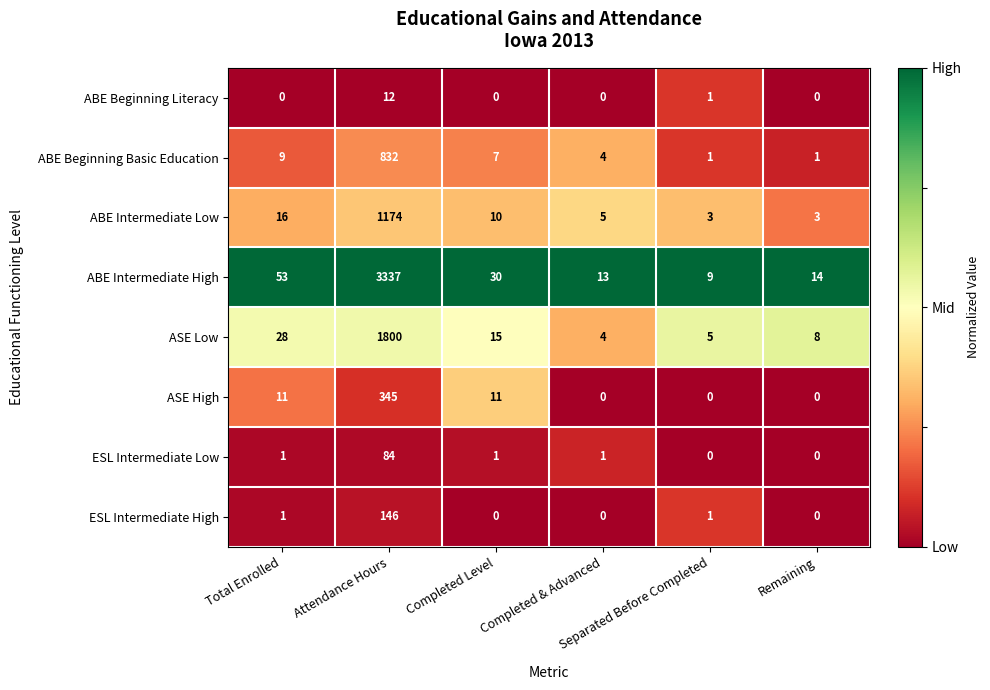

What is the difference between the maximum and second lowest values in the ABE Intermediate High series?

3324